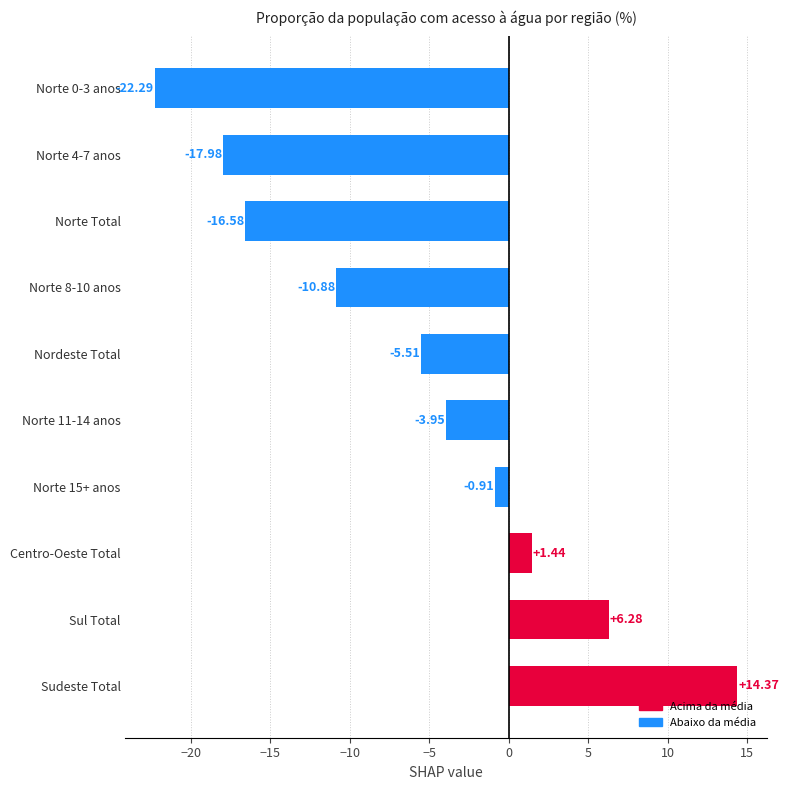

Rank the categories by value from highest to lowest.

Sudeste Total, Sul Total, Centro-Oeste Total, Norte 15+ anos, Norte 11-14 anos, Nordeste Total, Norte 8-10 anos, Norte Total, Norte 4-7 anos, Norte 0-3 anos